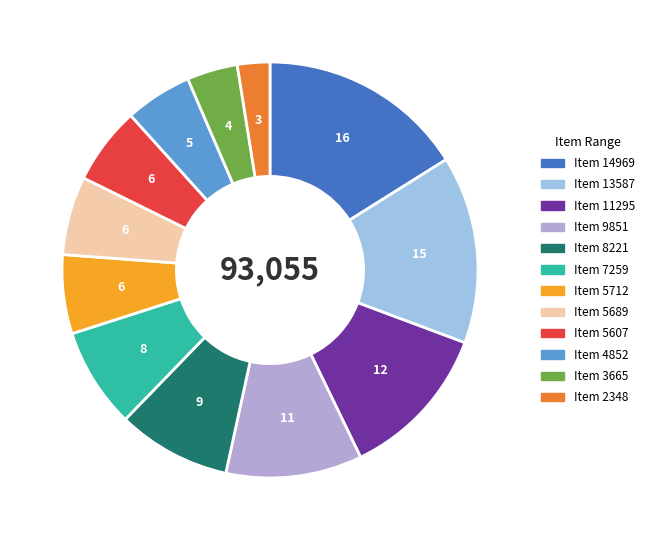

Combined, do Item 14969 and Item 13587 account for over 50%?

No